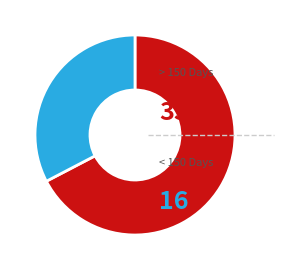

Does any single category account for the majority?

Yes